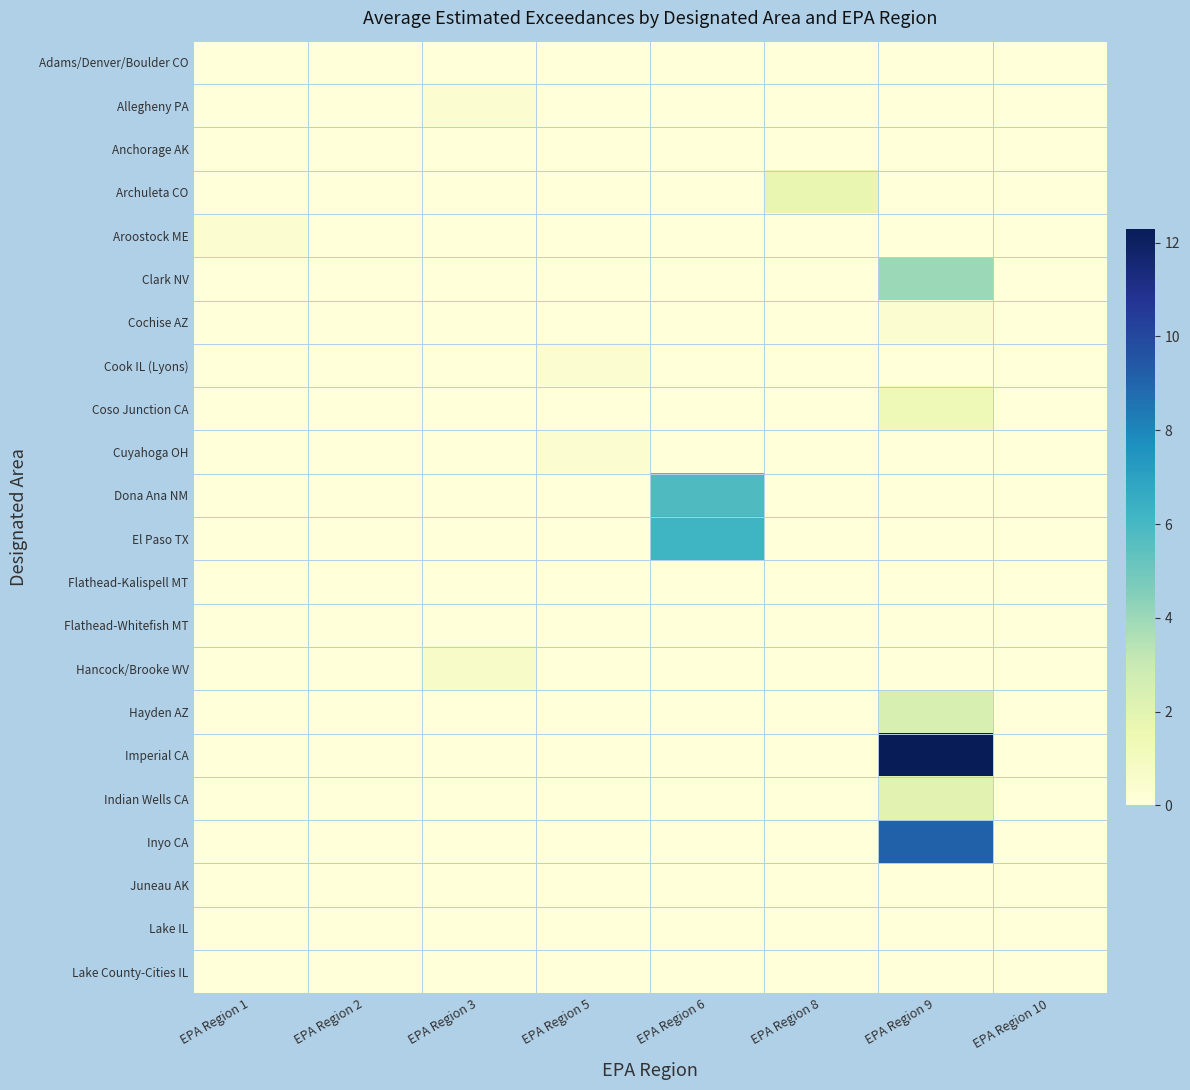

What is the spread (max minus min) of values at EPA Region 6?

6.2